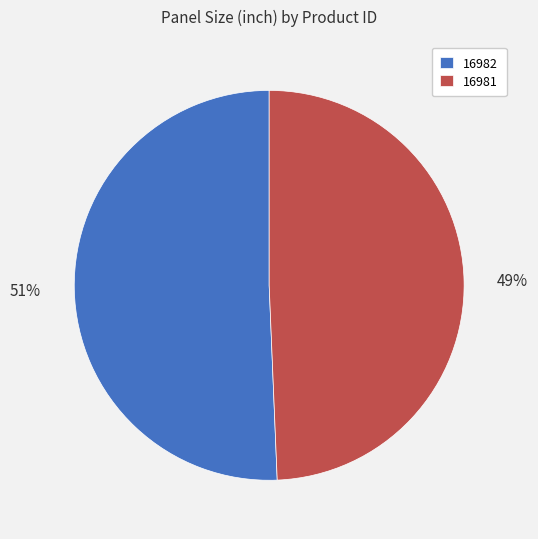

What is the ratio of the value at 16981 to the value at 16982?

1.0